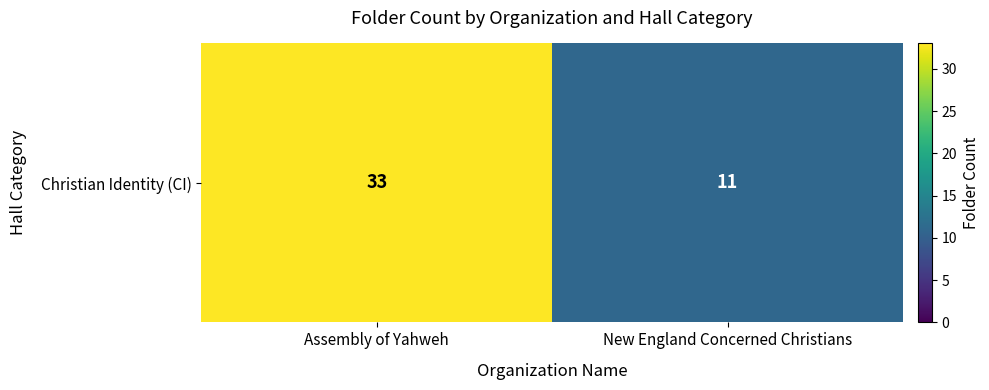

What is the change in value from Assembly of Yahweh to New England Concerned Christians?

-22